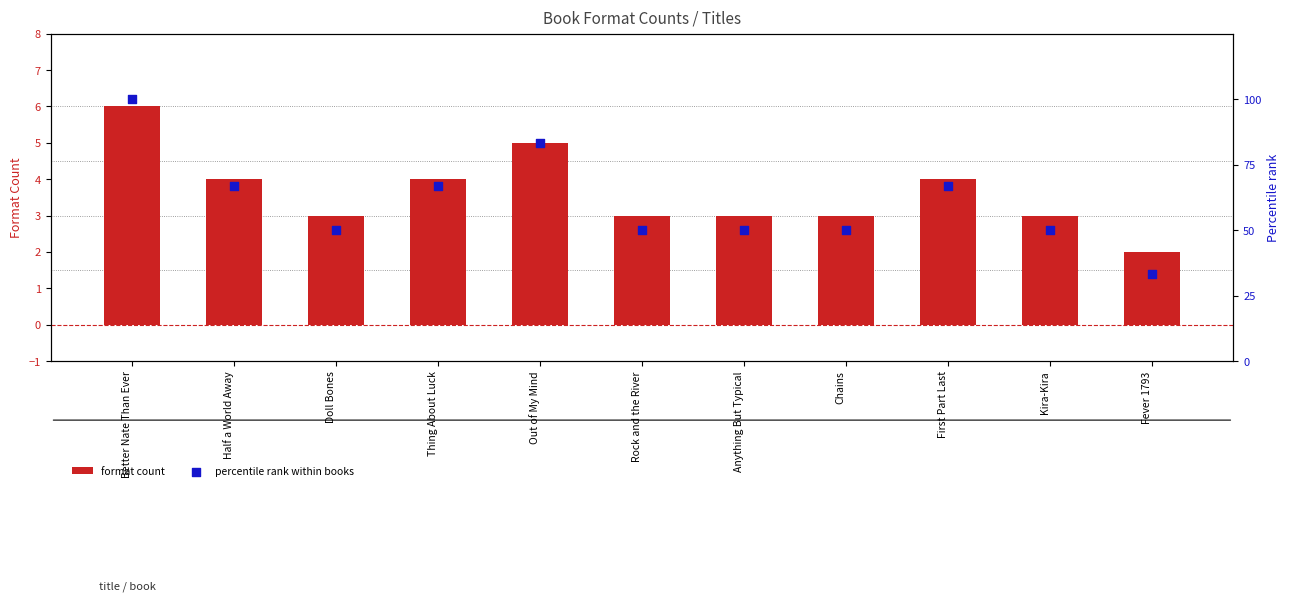

What is the total value across all series at Anything But Typical?

53.0